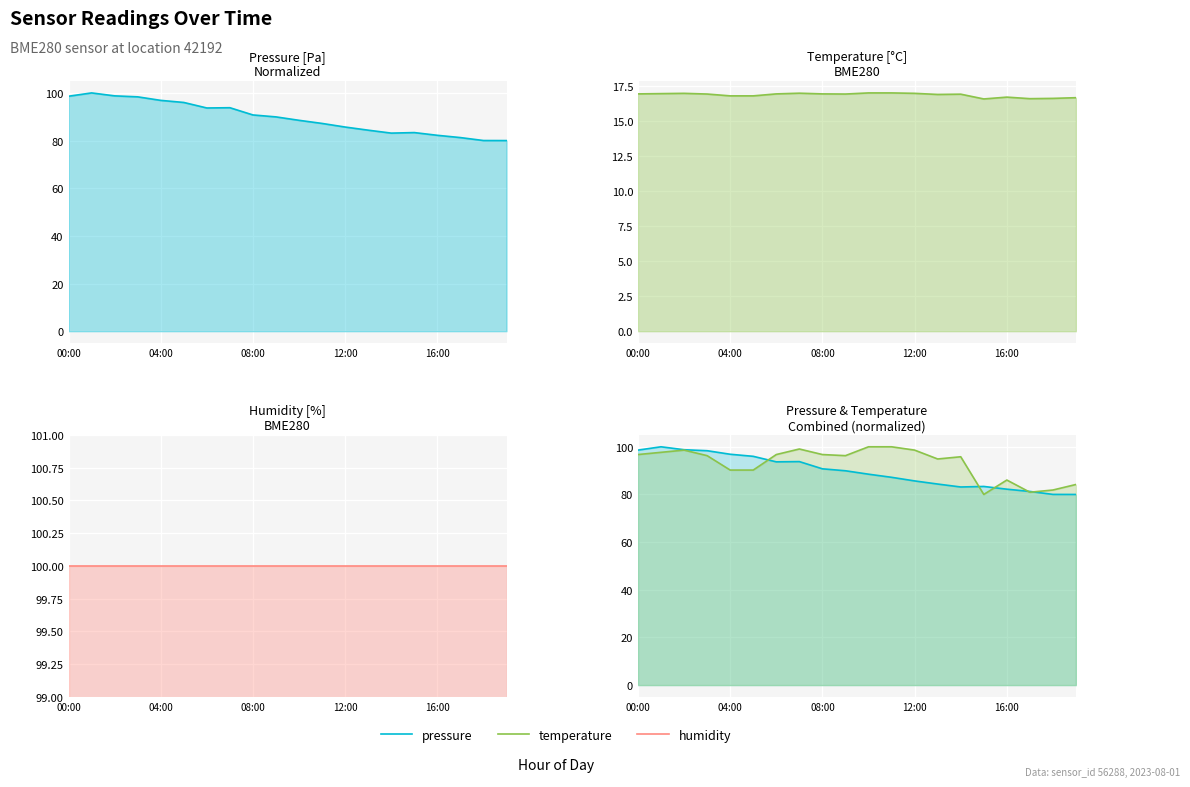

Is it true that pressure equals 127.1 at 17?

False